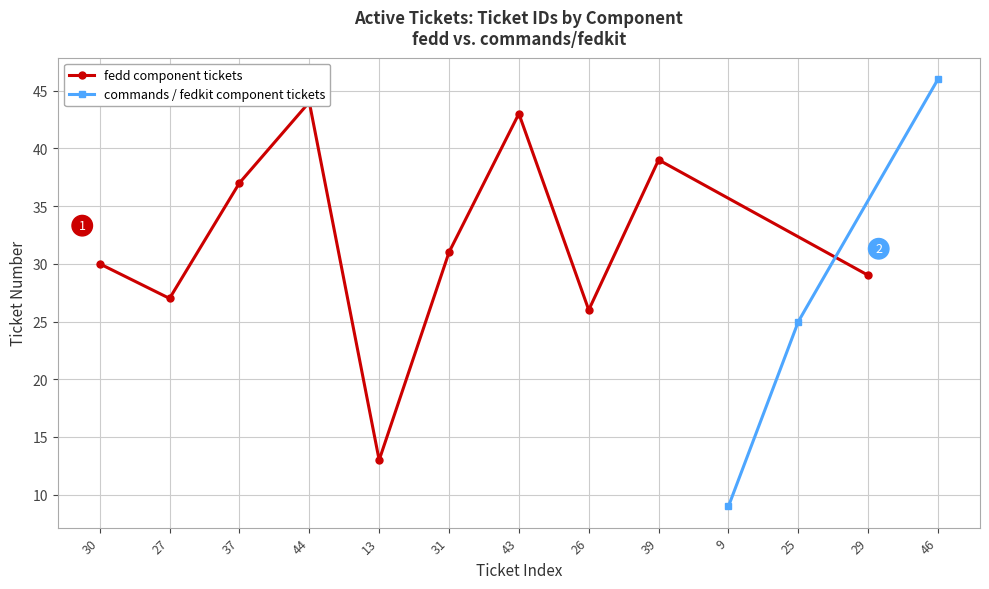

Count the number of categories in the chart.

13